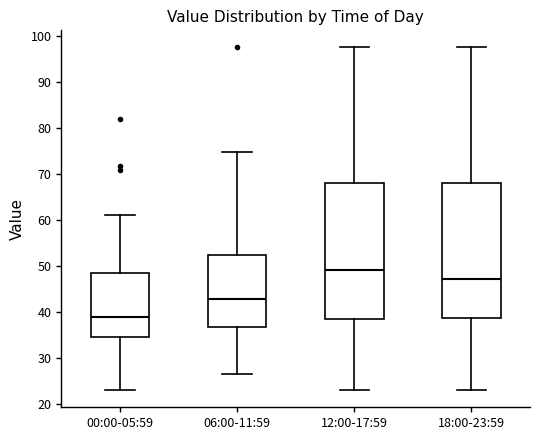

Where does the upper whisker of the box for 18:00-23:59 end on the y-axis? The values are not printed on the chart, so give them approximately, as read against the axis.

98